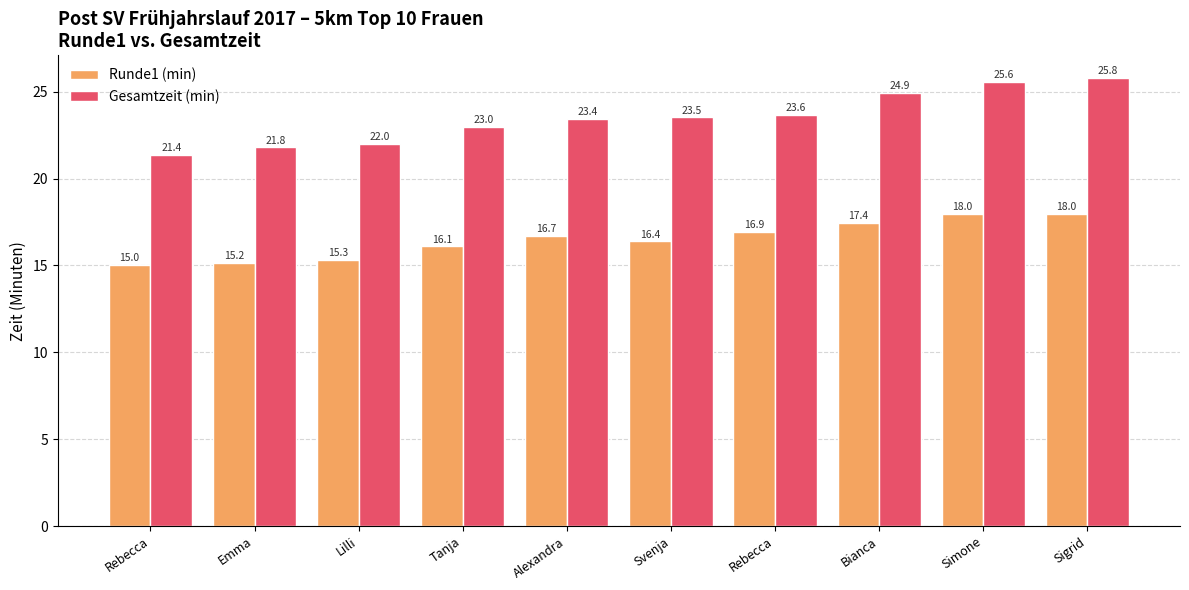

What is the value of the Gesamtzeit (min) bar at the 1st from the left?

21.4